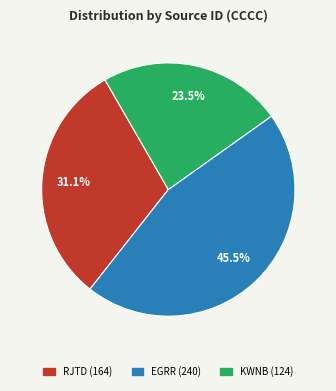

To the nearest percent, what is the difference between the EGRR (240) and KWNB (124) slice percentages?

22%